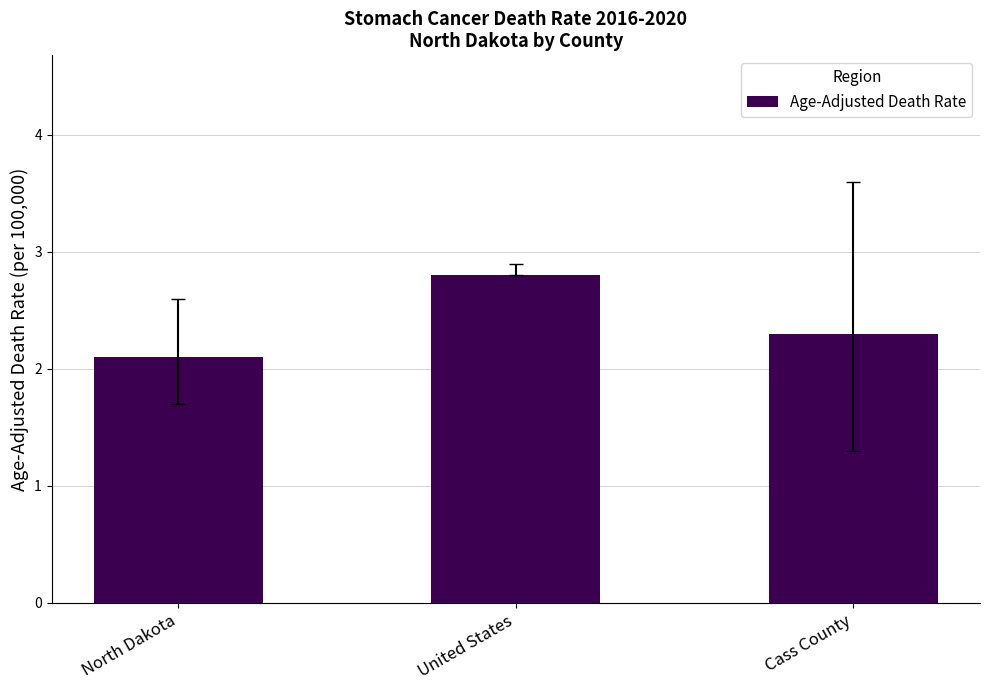

Approximately how many times larger is the value at Cass County compared to North Dakota?

1.1